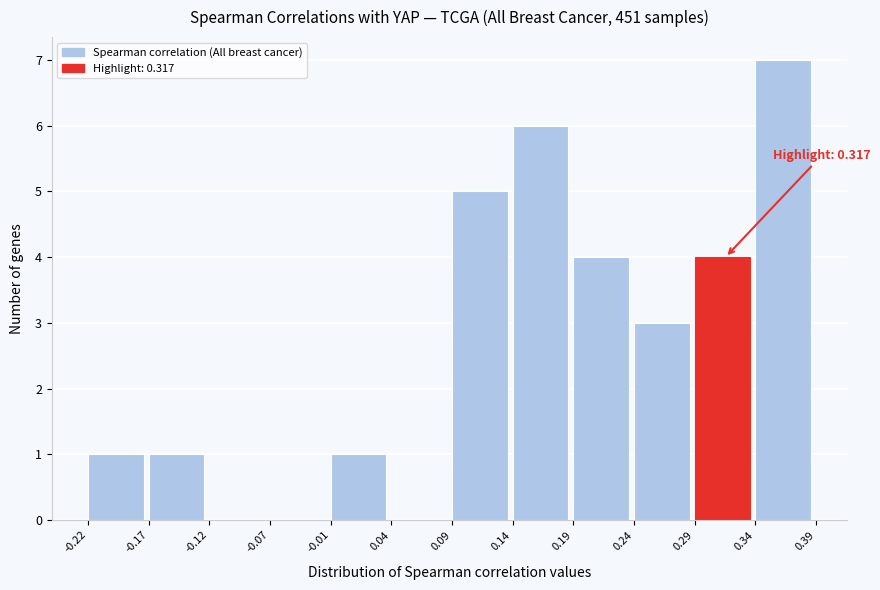

Which range on the x-axis has the tallest bar?

0.34 to 0.39